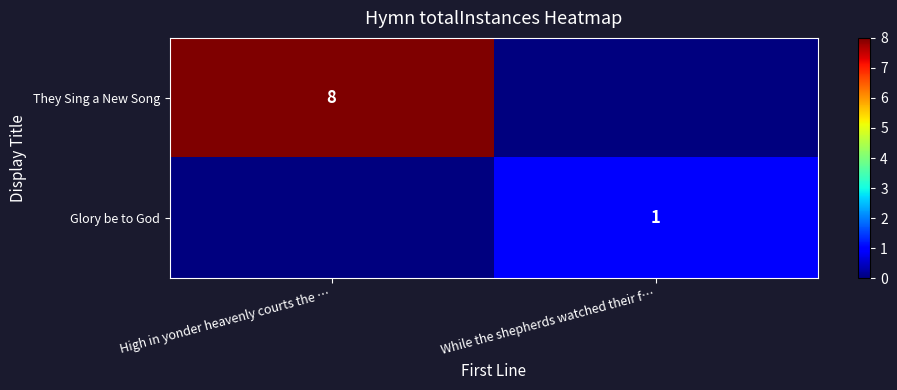

True or false: They Sing a New Song has a value of 3 at High in yonder heavenly courts the ….

False